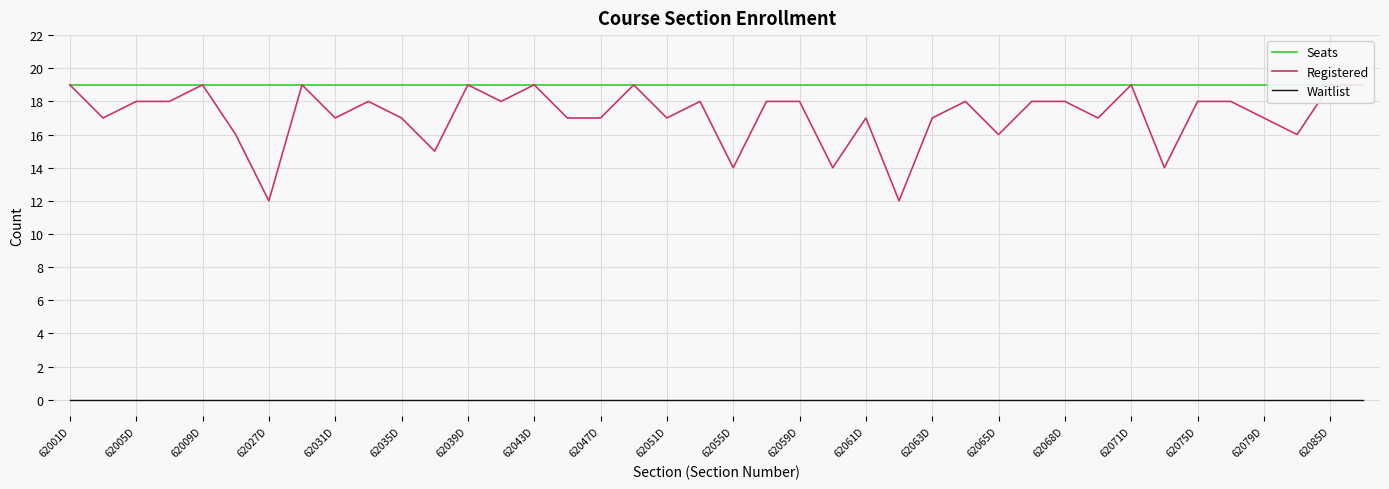

Does the chart display data point markers on the line(s)?

No